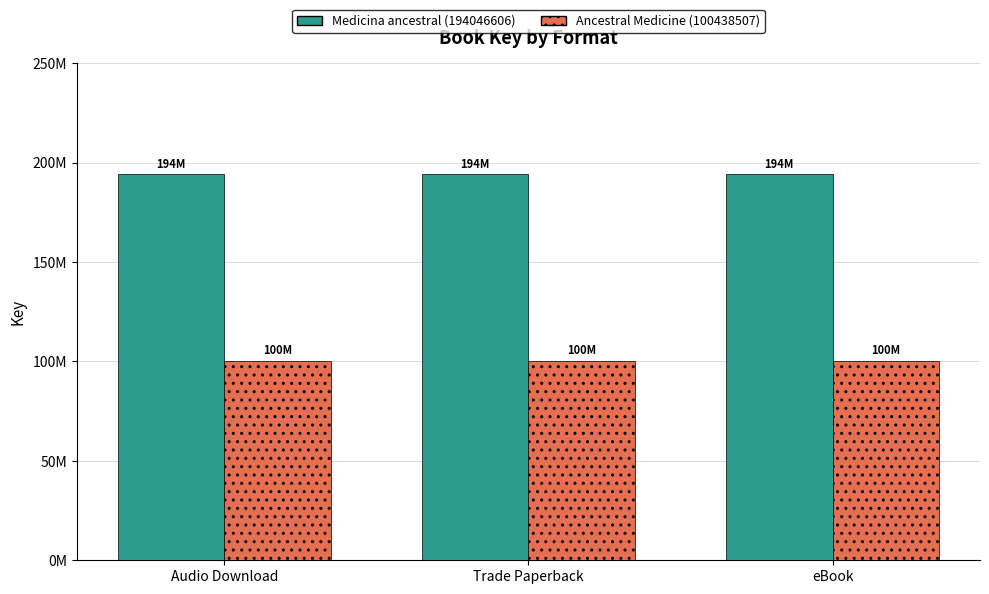

What is the sum of all Medicina ancestral (194046606) values?

582139818